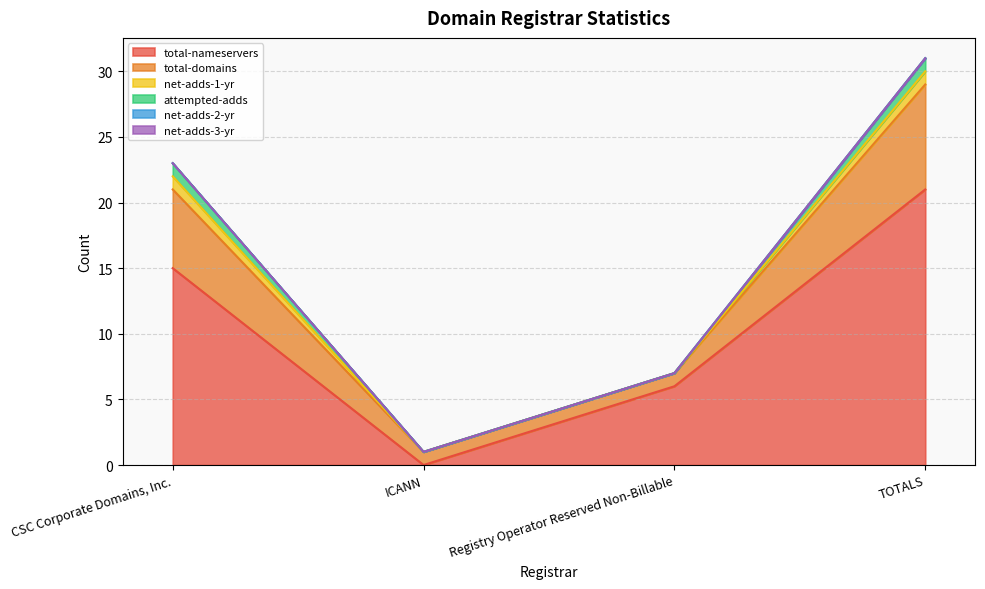

True or false: net-adds-3-yr and net-adds-2-yr intersect in this chart.

False